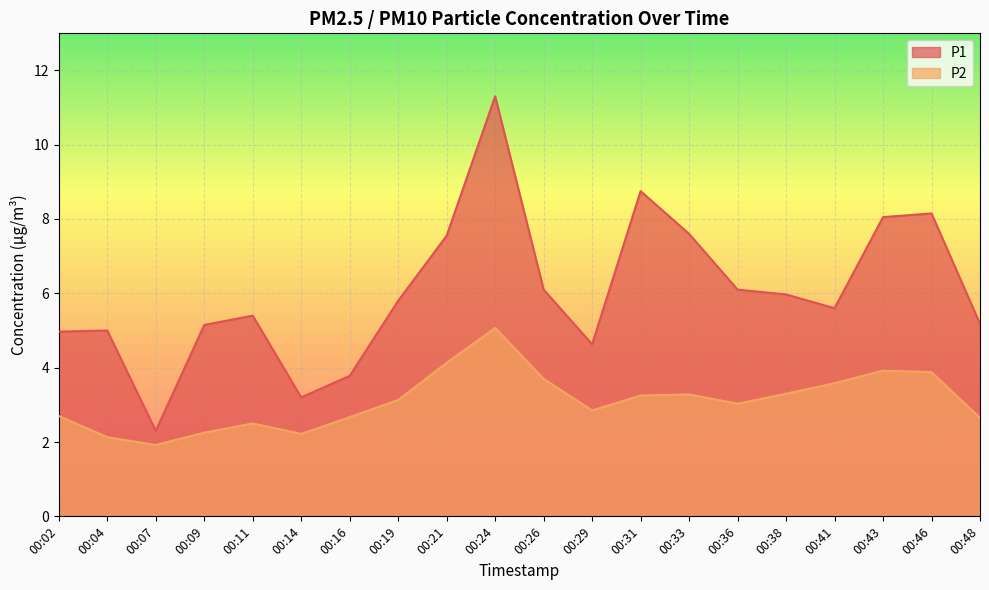

The P1 series shows 3.2 at 00:14. True or false?

True